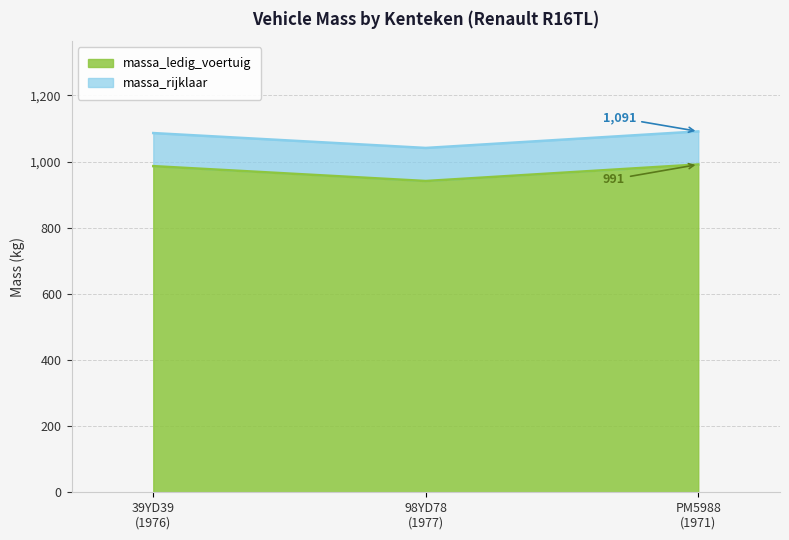

At how many categories does at least one series exceed 965?

3